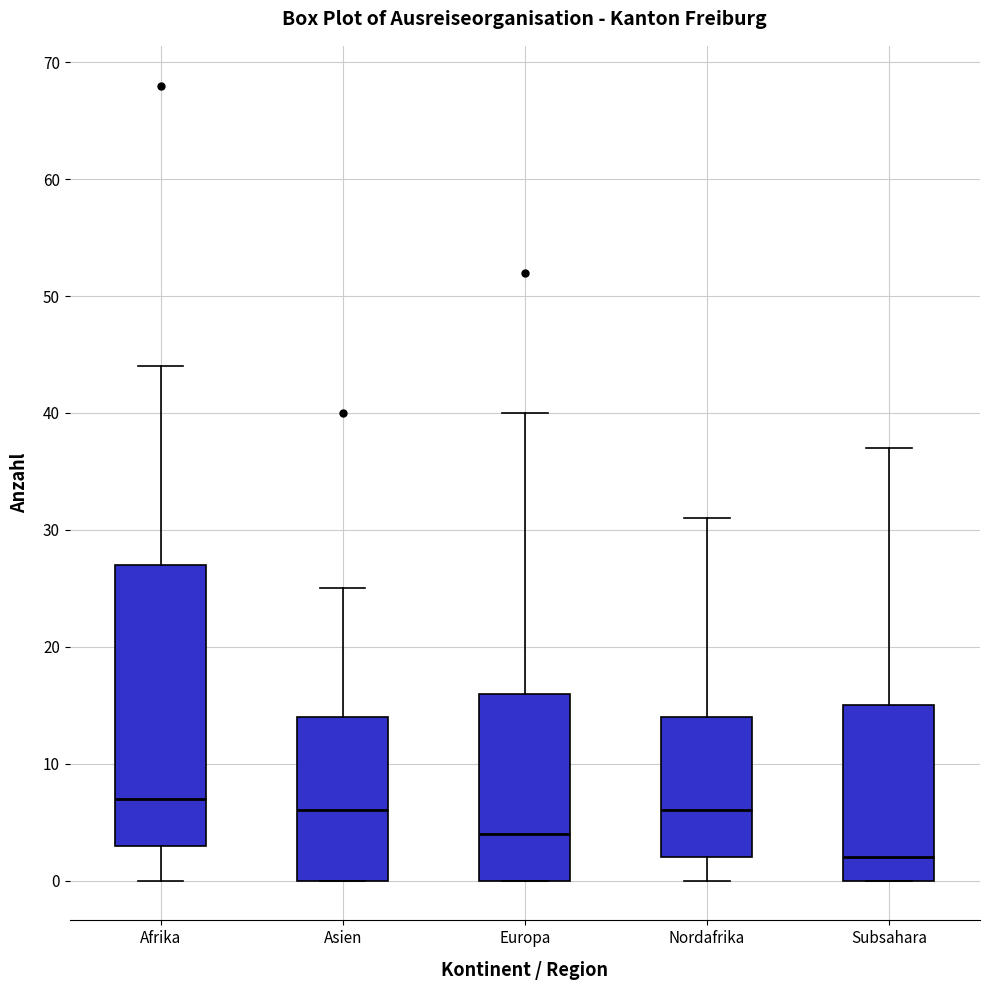

Comparing the boxes themselves (not the whiskers), which one is the tallest?

Afrika